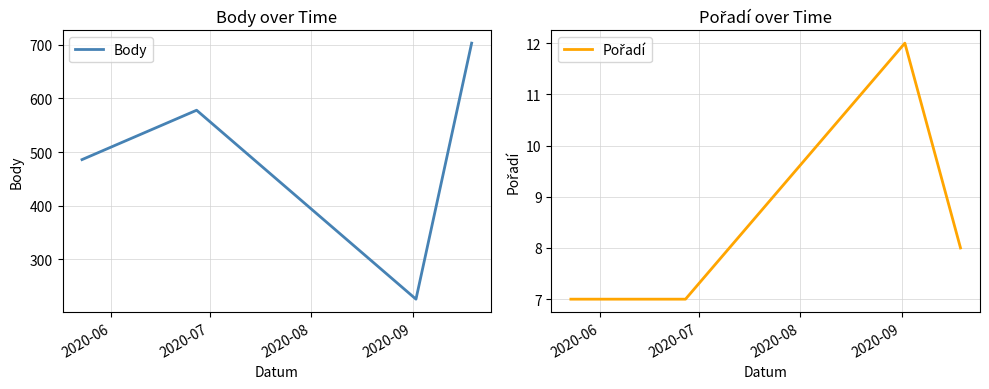

What is the average value of the Pořadí series?

8